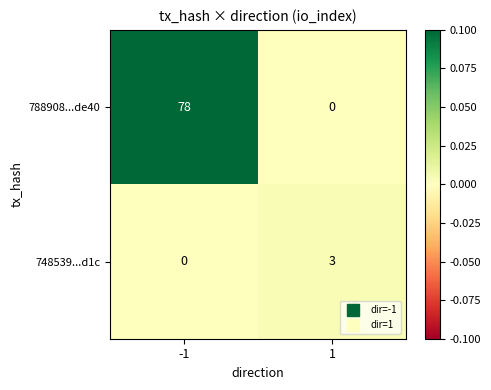

True or false: 748539...d1c has a value of 0 at -1.

True